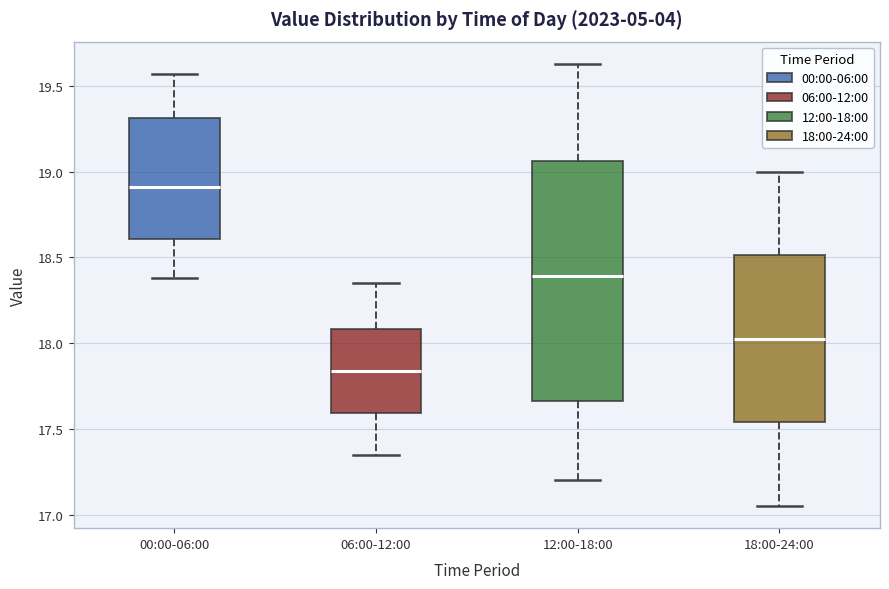

Reading left to right, transcribe this box plot: for each box, give where its median line is, the range the box spans, and where its two whiskers end, as read against the y-axis. The values are not printed on the chart, so give them approximately, as read against the axis.

00:00-06:00: median 18.90, box 18.60 to 19.30, whiskers 18.40 to 19.55
06:00-12:00: median 17.85, box 17.60 to 18.10, whiskers 17.35 to 18.35
12:00-18:00: median 18.40, box 17.65 to 19.05, whiskers 17.20 to 19.65
18:00-24:00: median 18.05, box 17.55 to 18.50, whiskers 17.05 to 19.00